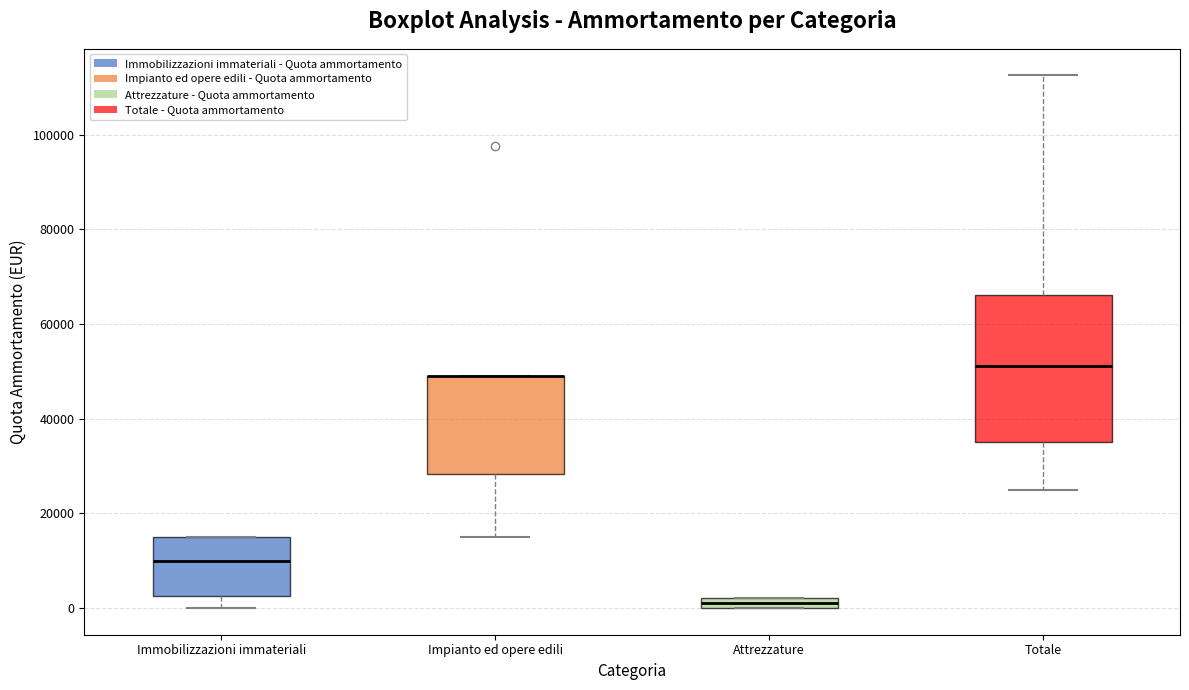

Which box is the tallest, from its lower edge to its upper edge?

Totale